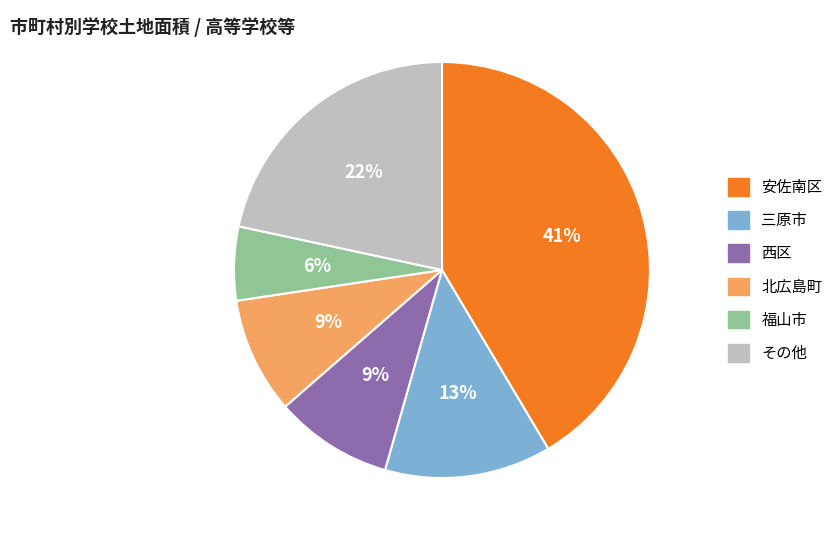

Does any single category account for the majority?

No